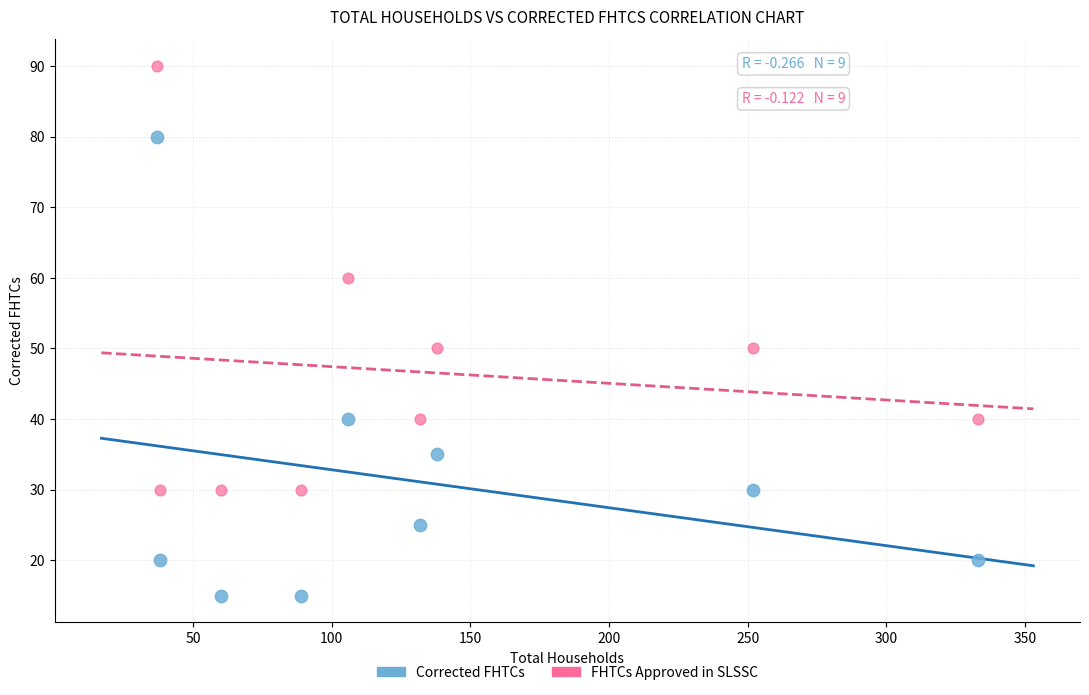

Which series has the largest Y range (max minus min)?

Corrected FHTCs